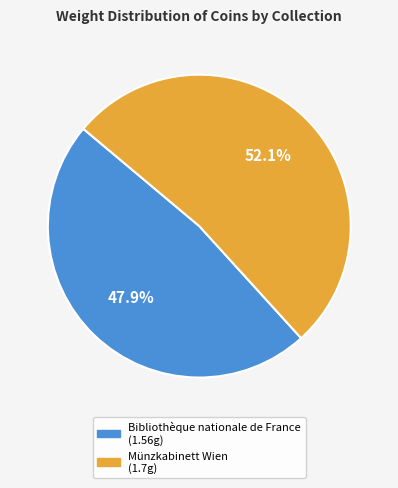

Which slice is the largest?

Münzkabinett Wien